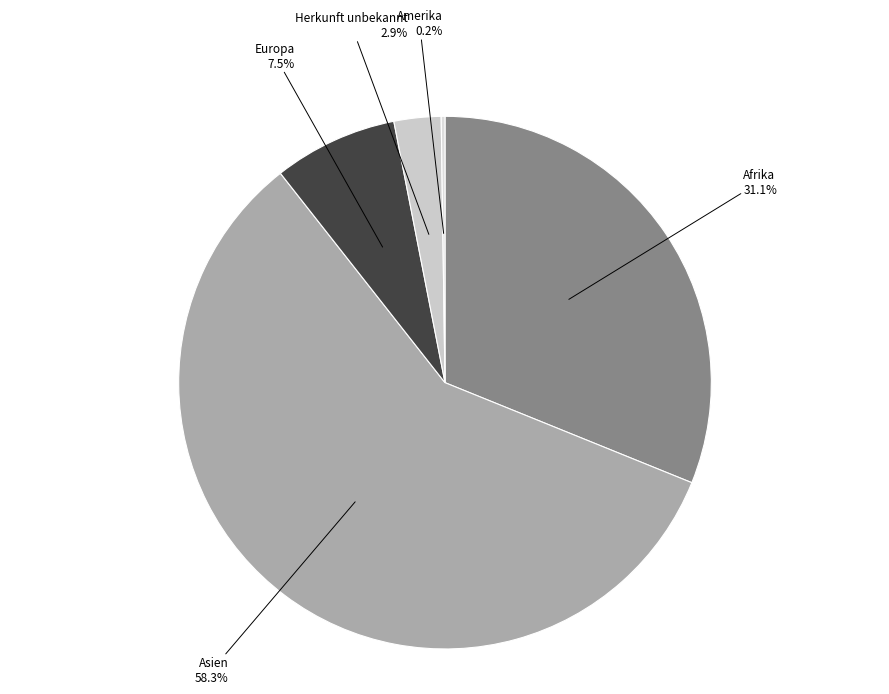

To the nearest percent, what is the combined percentage of Herkunft unbekannt and Asien?

61%